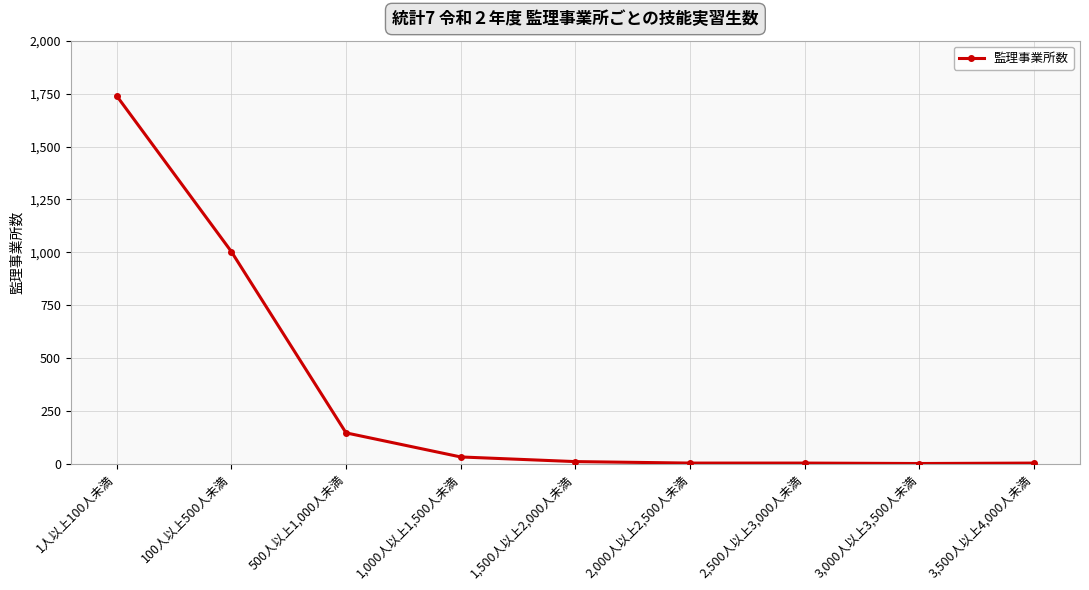

True or false: the data has more than 2 interior local peaks.

False